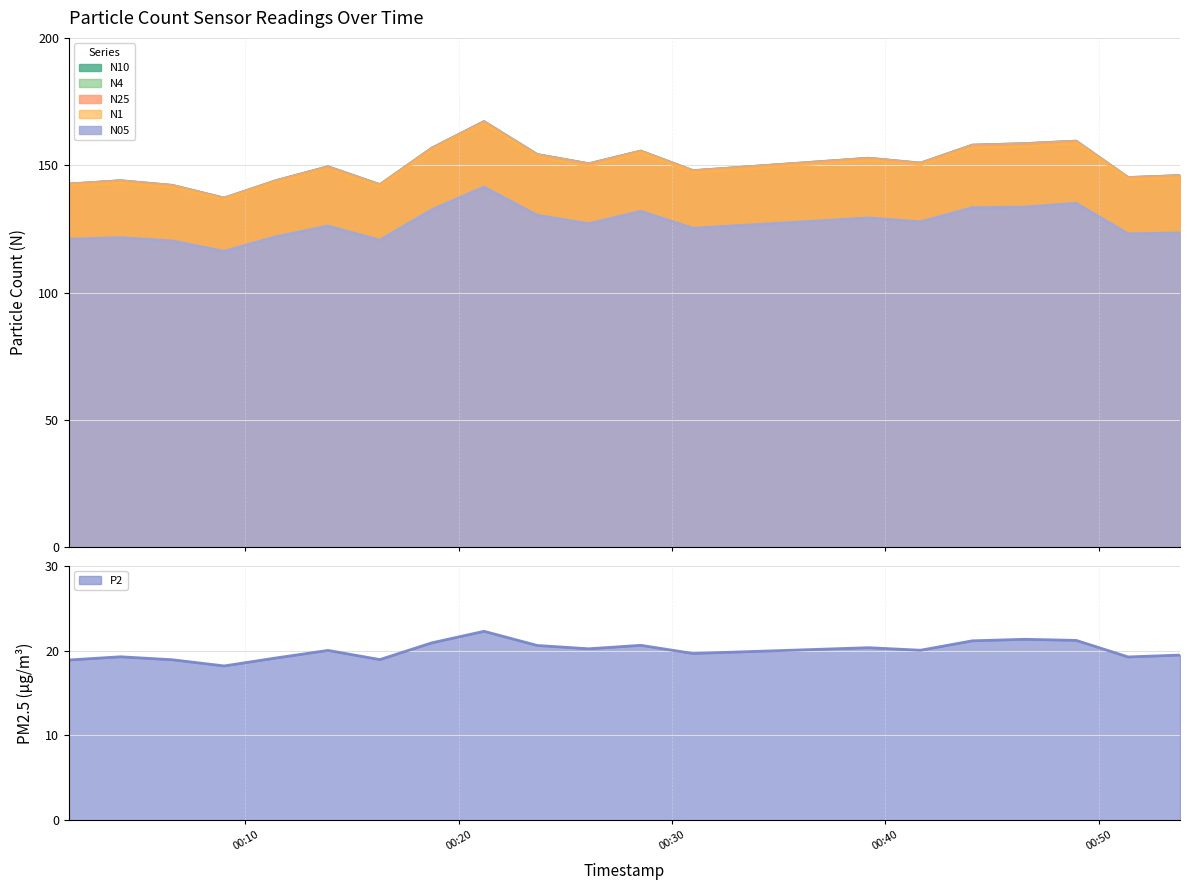

What is the sum of all N10 values?

3004.9